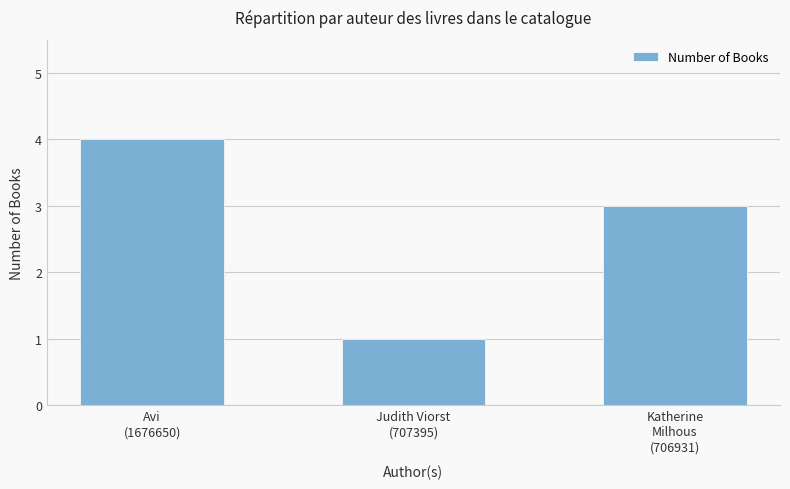

Where does the data first go above 3?

Avi
(1676650)